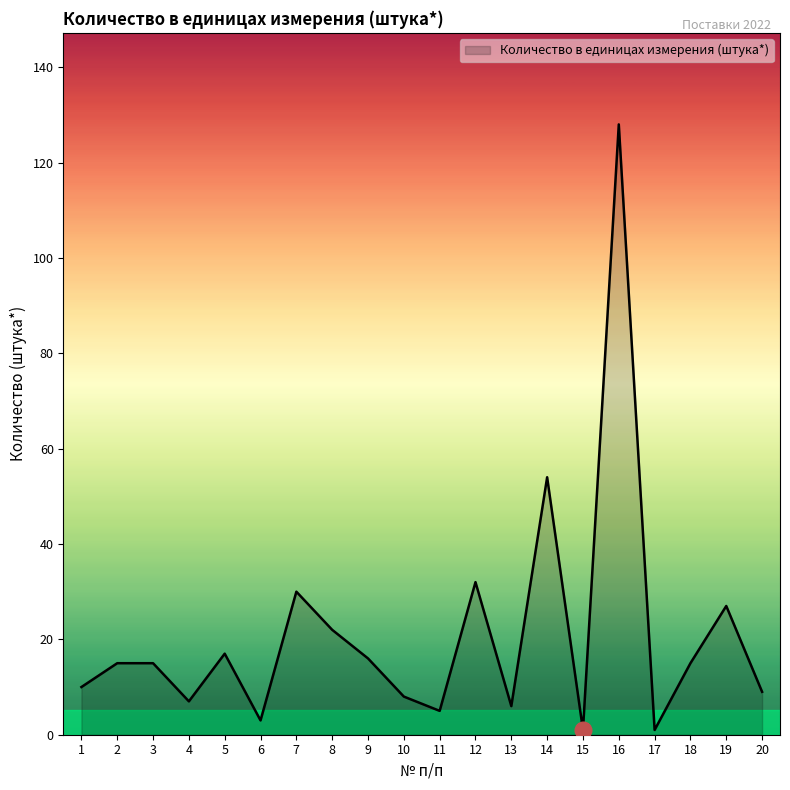

The value at 19 is 19. True or false?

False